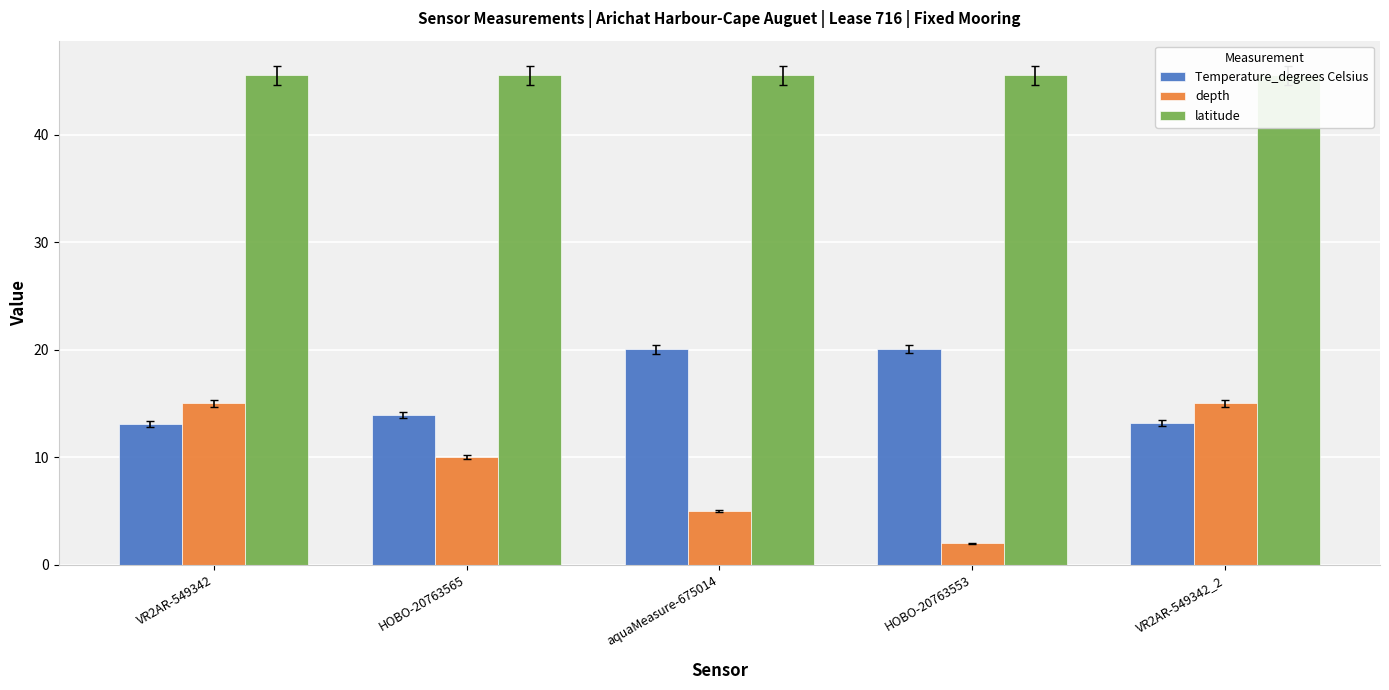

At VR2AR-549342, list the series in order from smallest to largest.

Temperature_degrees Celsius, depth, latitude